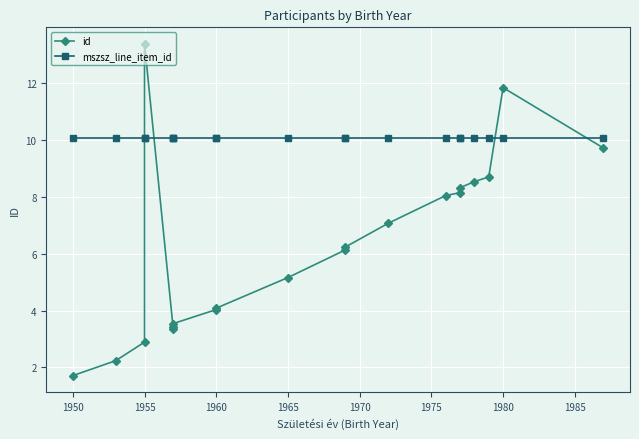

The id series shows 5.8 at 17. True or false?

False